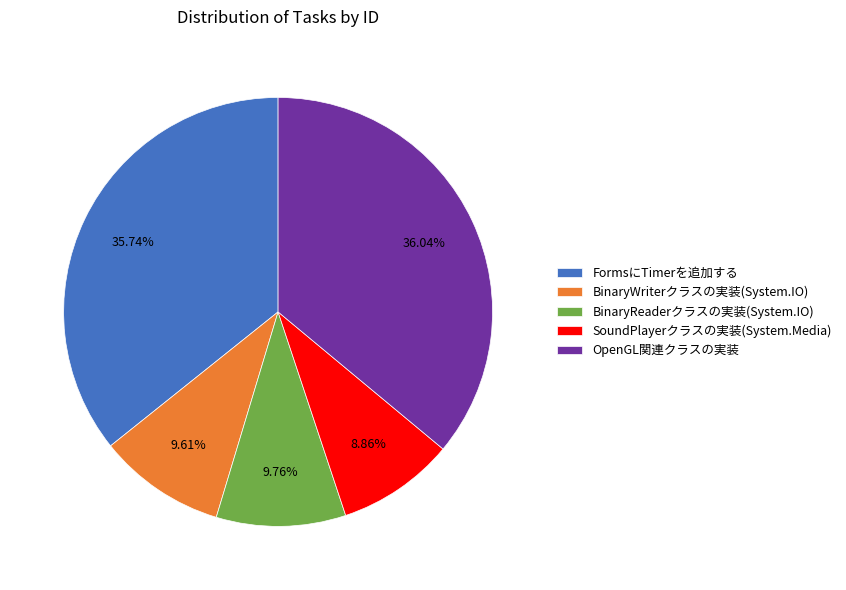

What is the ratio of the value at BinaryWriterクラスの実装(System.IO) to the value at BinaryReaderクラスの実装(System.IO)?

1.0